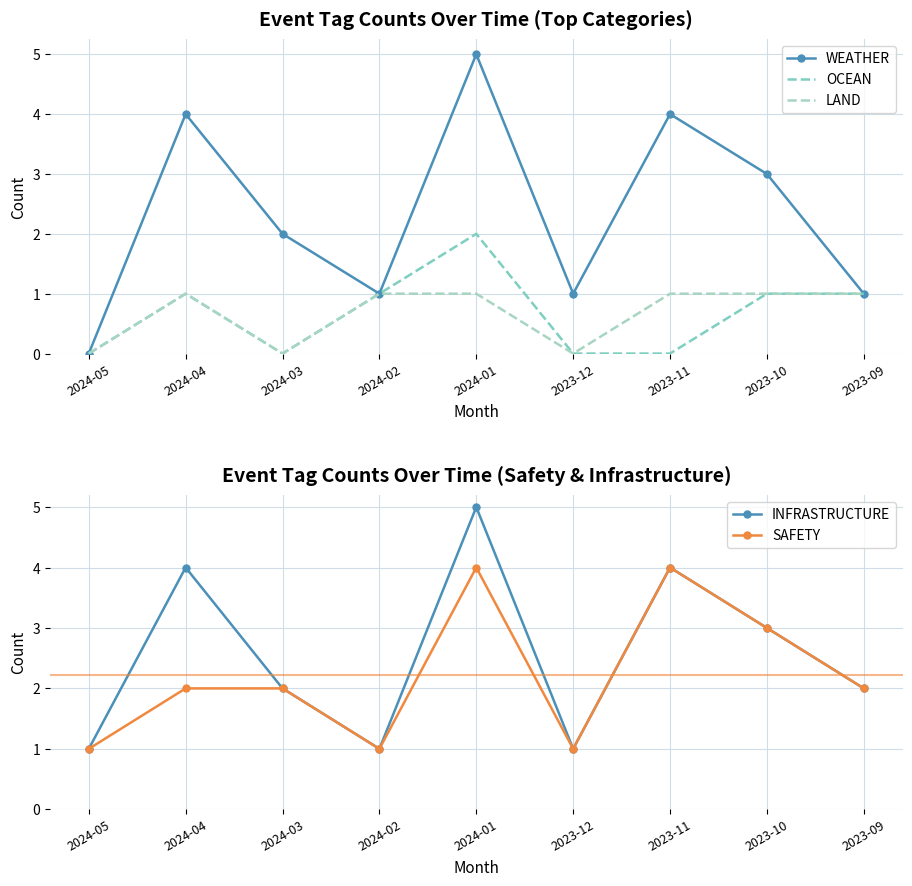

What is the difference between the second highest and minimum values in the INFRASTRUCTURE series?

3